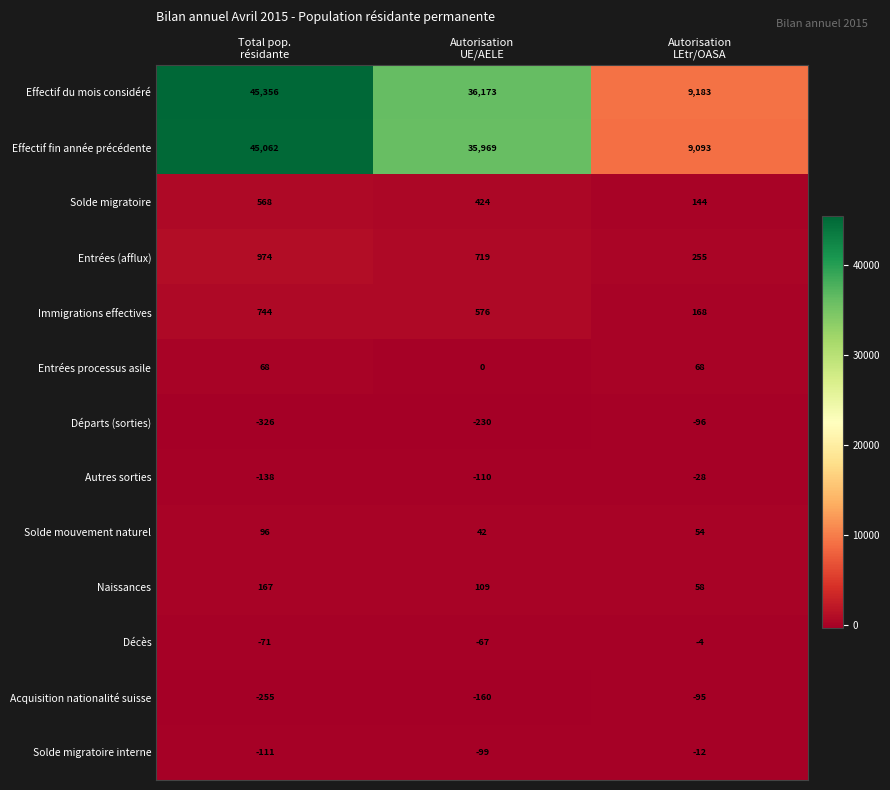

Between Autorisation
UE/AELE and Autorisation
LEtr/OASA, which series saw the biggest shift?

Effectif du mois considéré